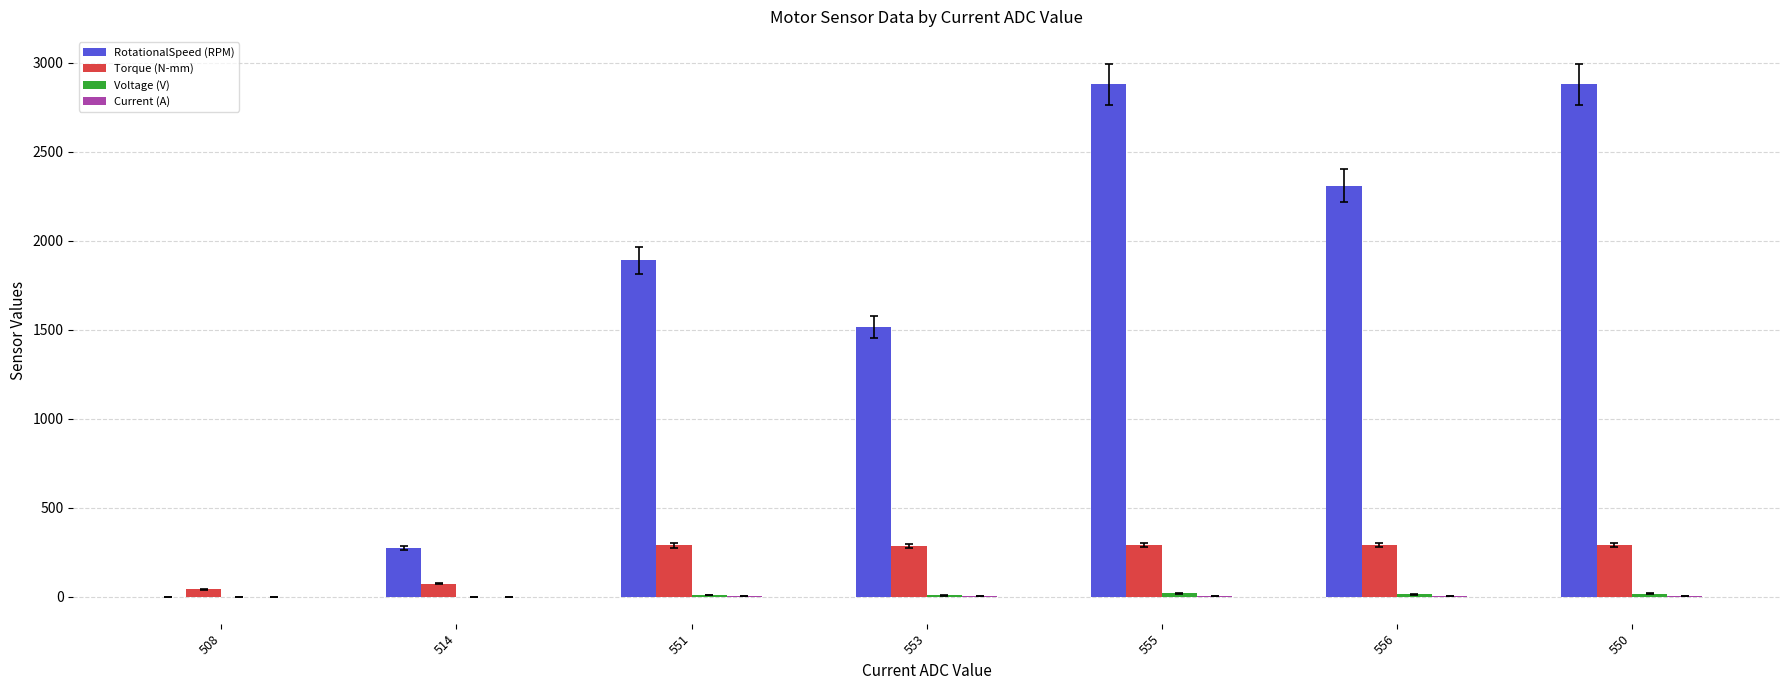

Does the chart contain stacked bars?

No